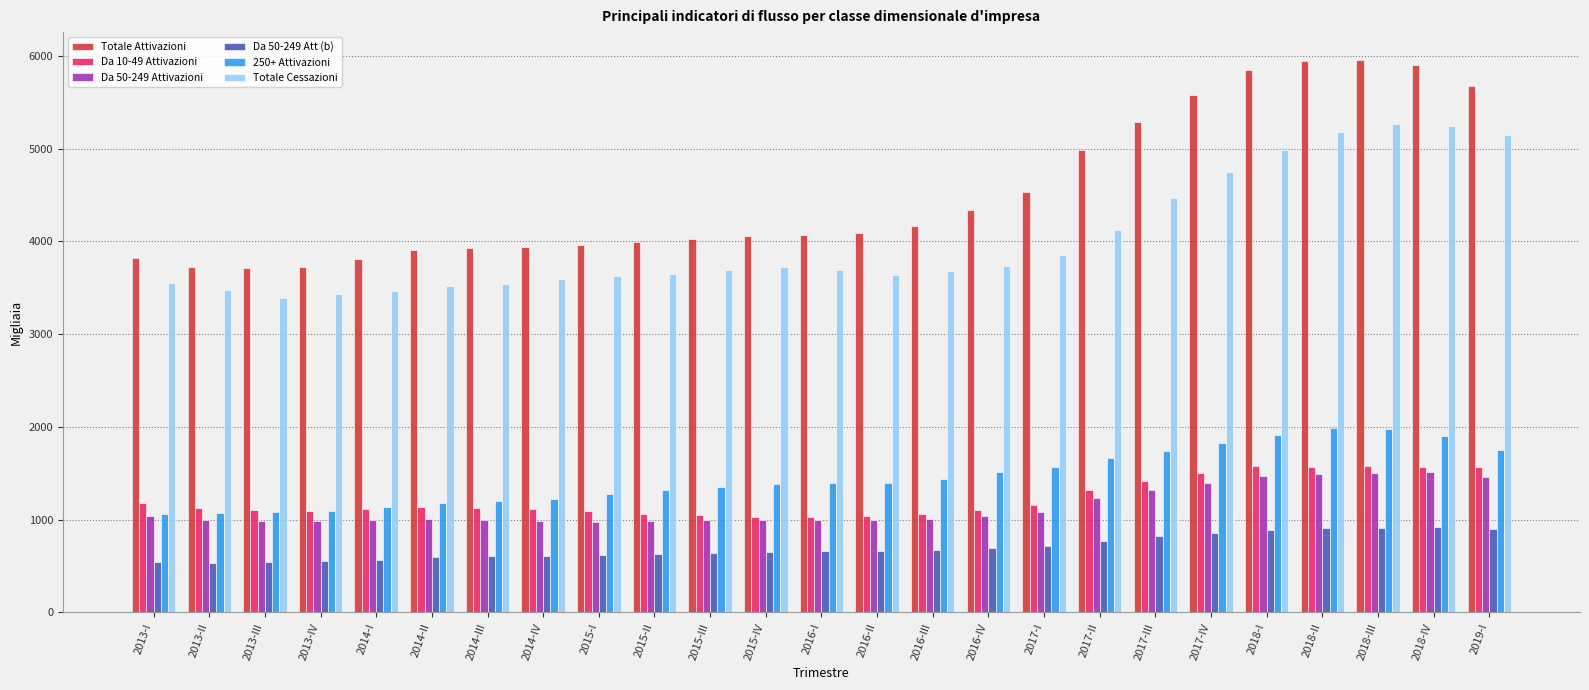

What is the difference between the highest and lowest values at 2014-III?

3322.1